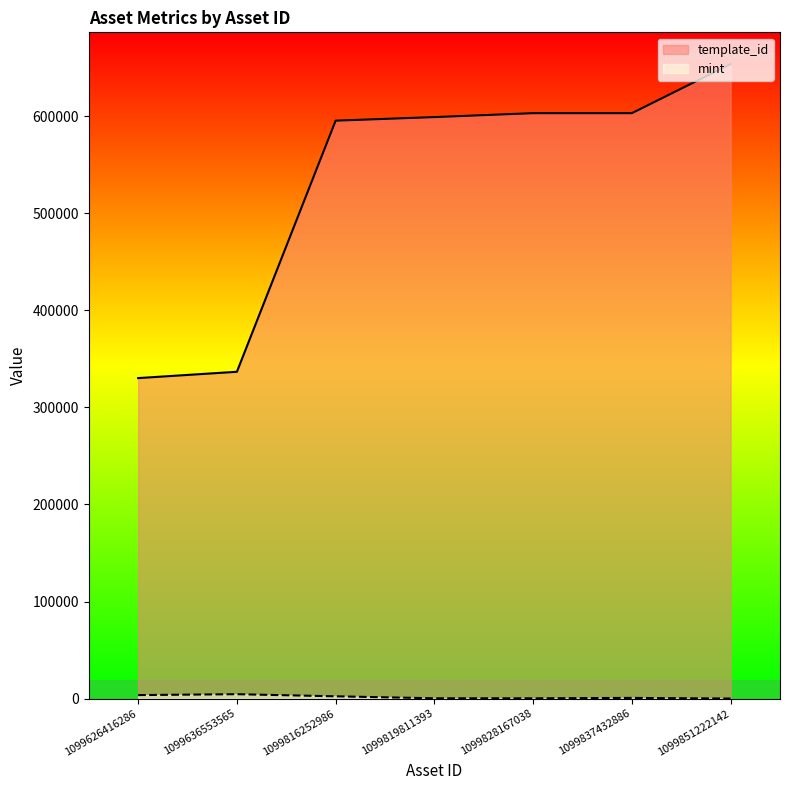

The value of mint at 1099816252986 is 670. True or false?

False